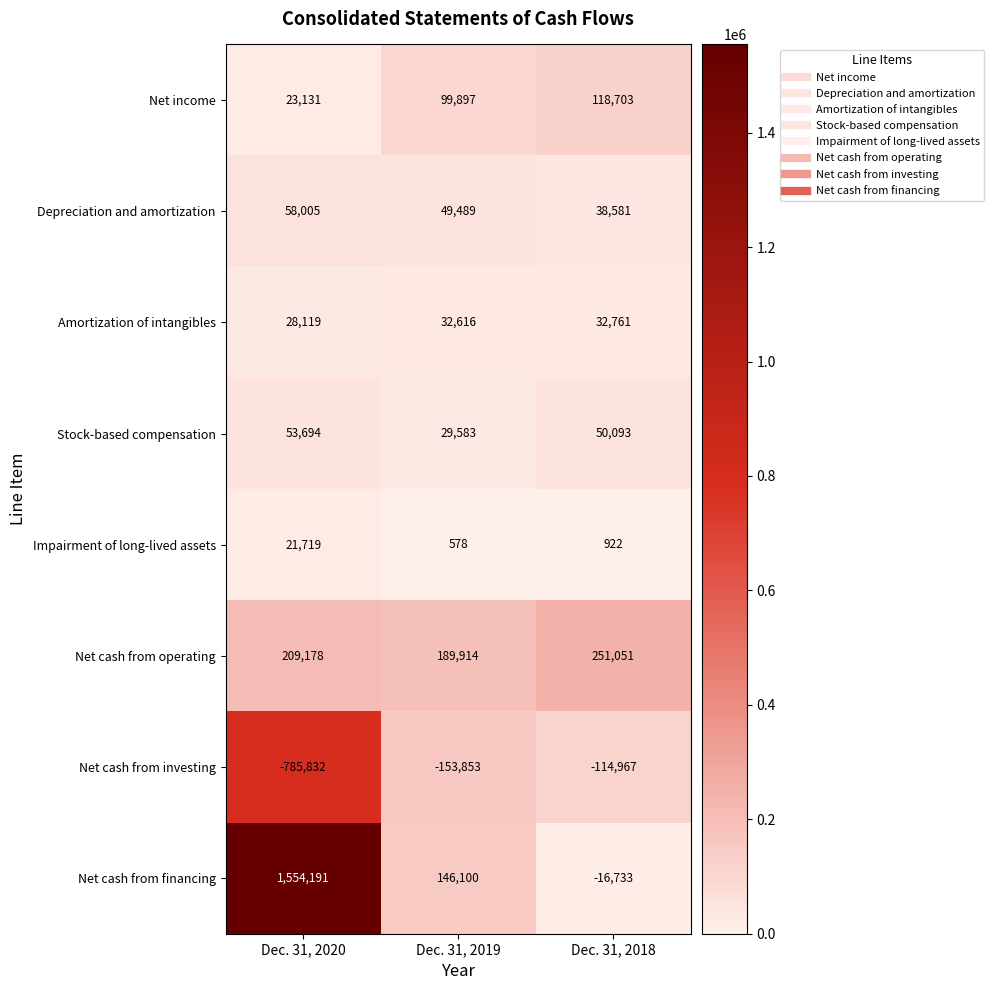

List the series in order of their peak value, lowest first.

Net cash from investing, Impairment of long-lived assets, Amortization of intangibles, Stock-based compensation, Depreciation and amortization, Net income, Net cash from operating, Net cash from financing